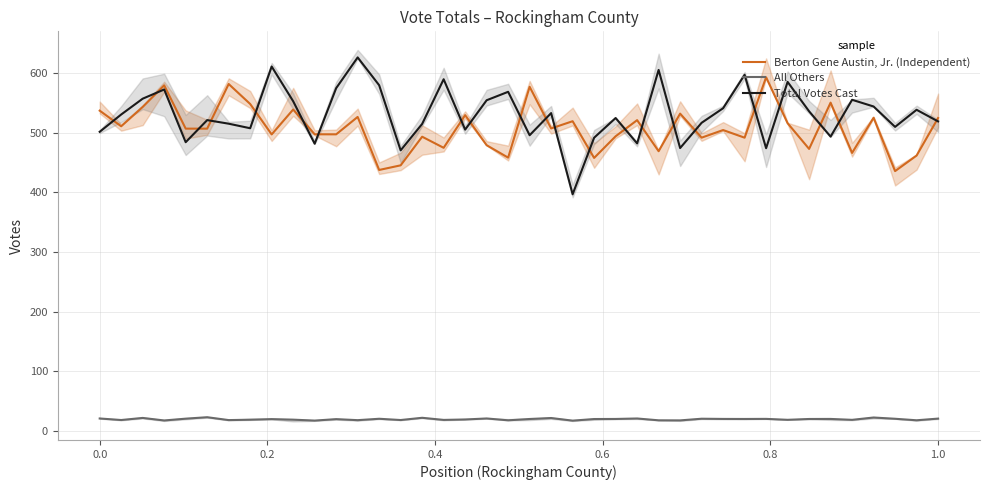

How many interior local valleys does the Berton Gene Austin, Jr. (Independent) series have?

15